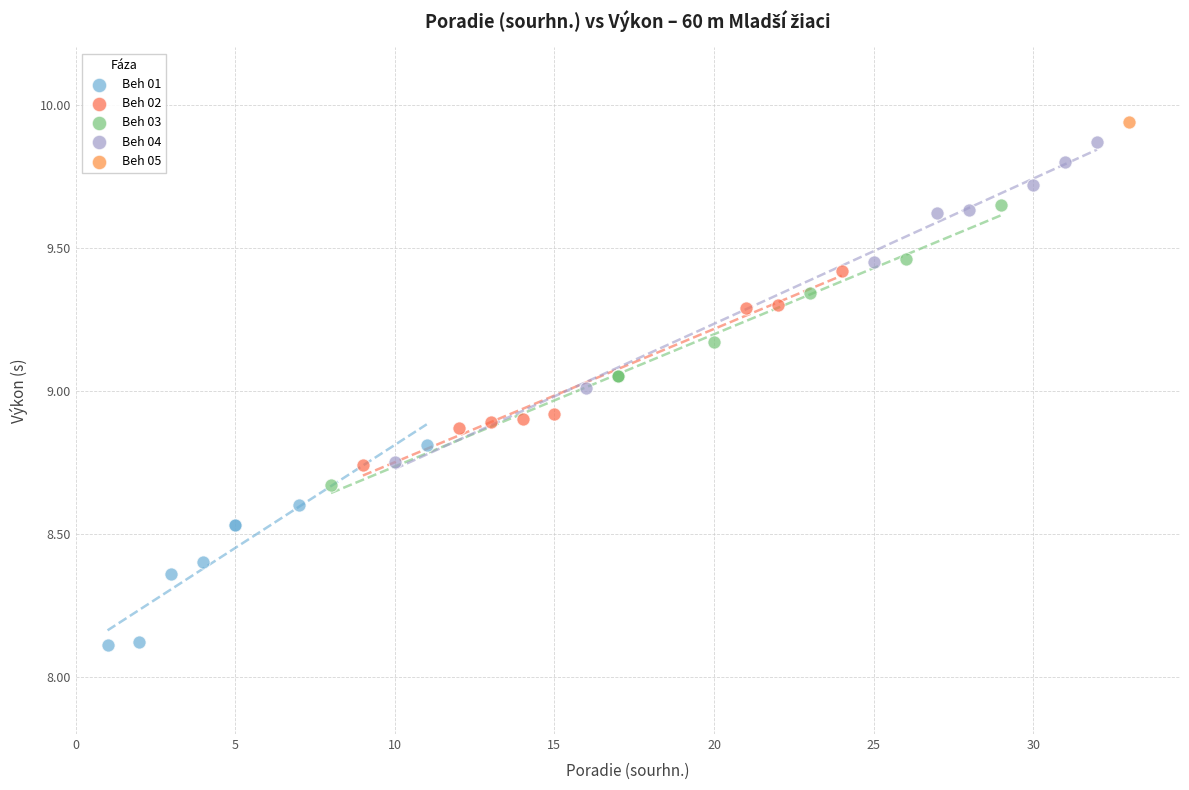

What are all the series names shown in the legend?

Beh 01, Beh 02, Beh 03, Beh 04, Beh 05